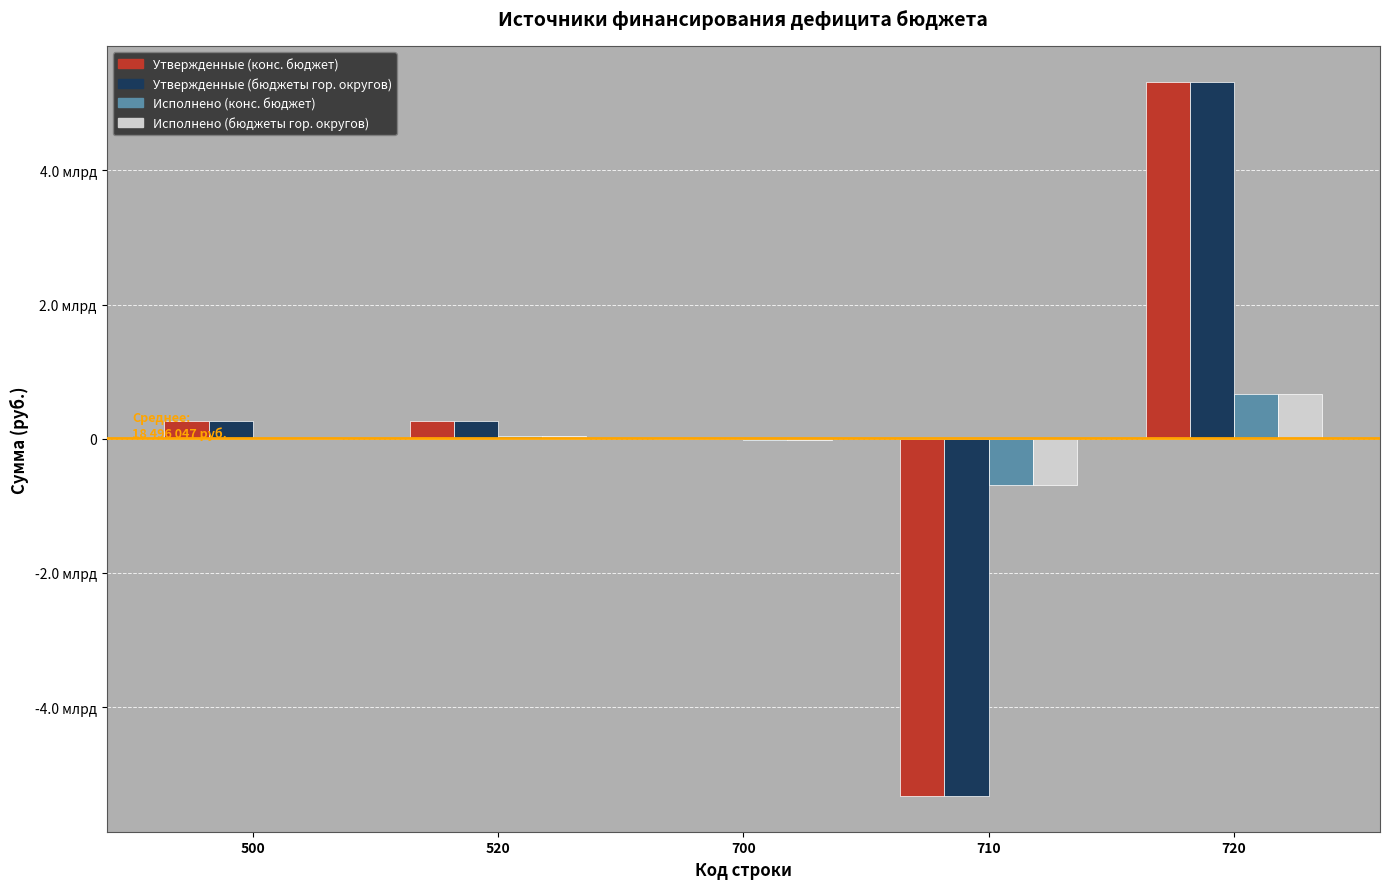

What are all the series names shown in the legend?

Утвержденные (конс. бюджет), Утвержденные (бюджеты гор. округов), Исполнено (конс. бюджет), Исполнено (бюджеты гор. округов)